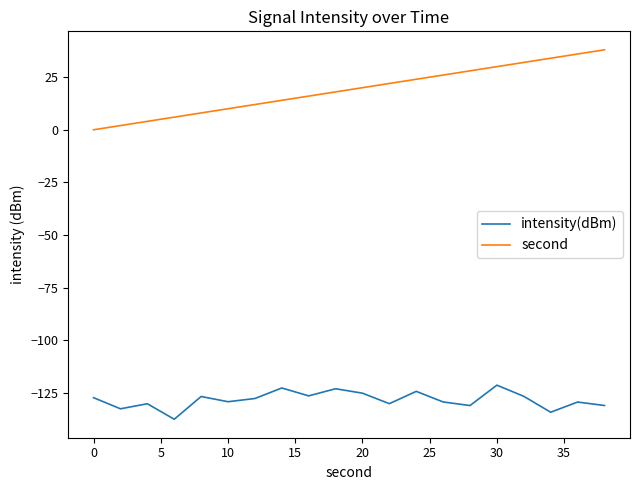

What is the maximum value shown in the chart?

38.0